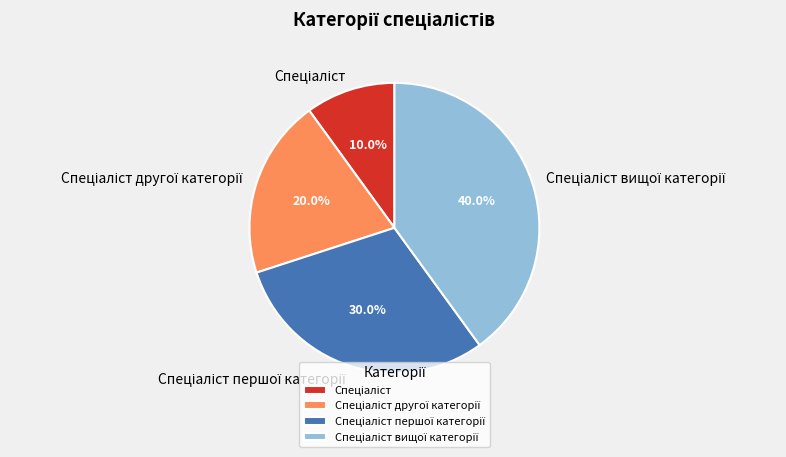

Is there a majority slice in this chart?

No